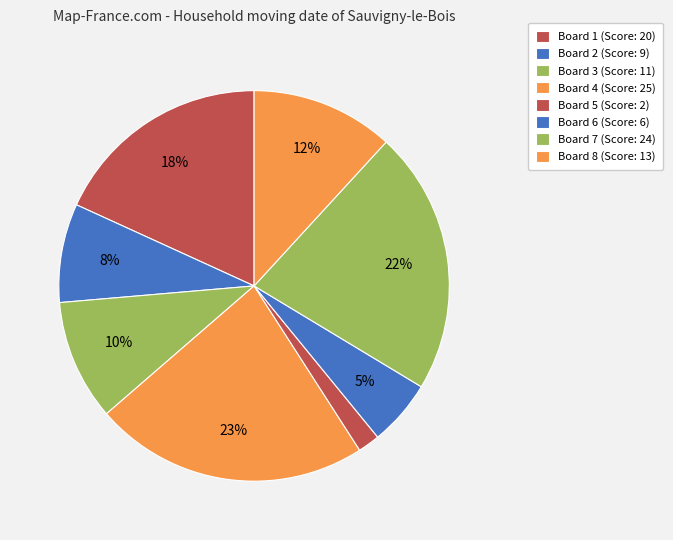

To the nearest percent, what is the difference between the Board 7 and Board 4 slice percentages?

1%